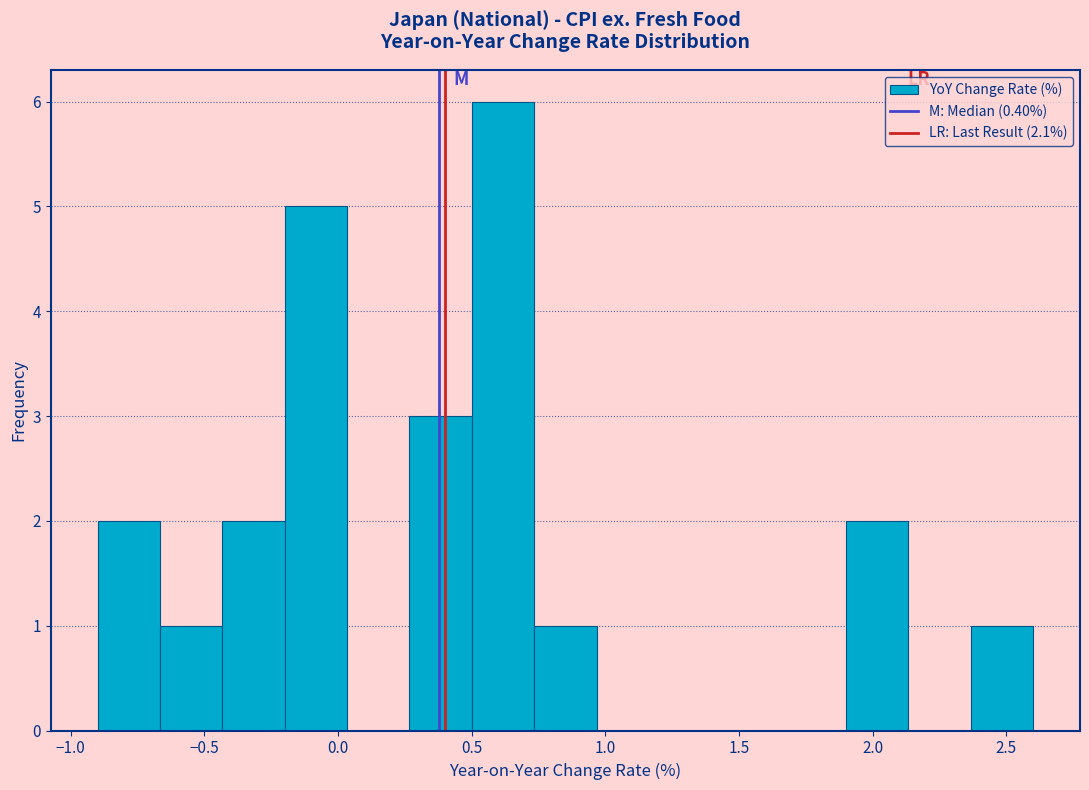

Reading left to right, list every bar in this chart as the range it spans on the x-axis followed by its height. Neither the bar edges nor the heights are printed on the chart, so give them approximately, as read against the axes.

-0.90 to -0.65: 2
-0.65 to -0.45: 1
-0.45 to -0.20: 2
-0.20 to 0.05: 5
0.05 to 0.25: 0
0.25 to 0.50: 3
0.50 to 0.75: 6
0.75 to 0.95: 1
0.95 to 1.20: 0
1.20 to 1.45: 0
1.45 to 1.65: 0
1.65 to 1.90: 0
1.90 to 2.15: 2
2.15 to 2.35: 0
2.35 to 2.60: 1